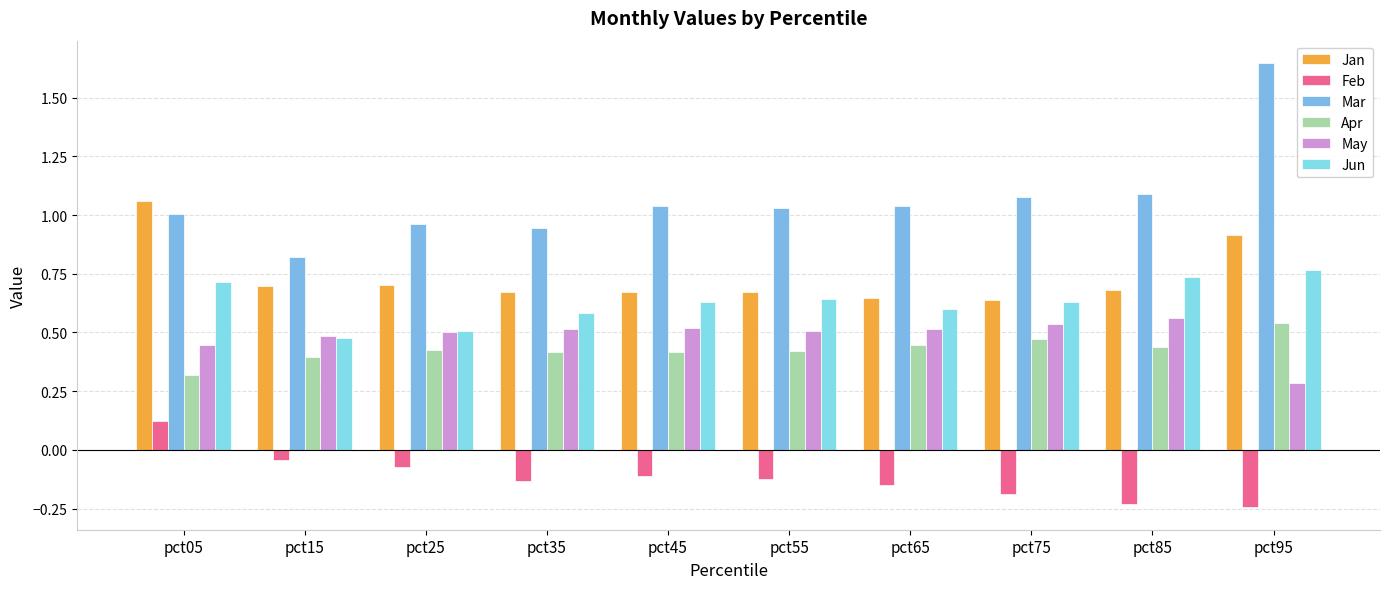

Is it true that Mar equals 1.0 at pct55?

True